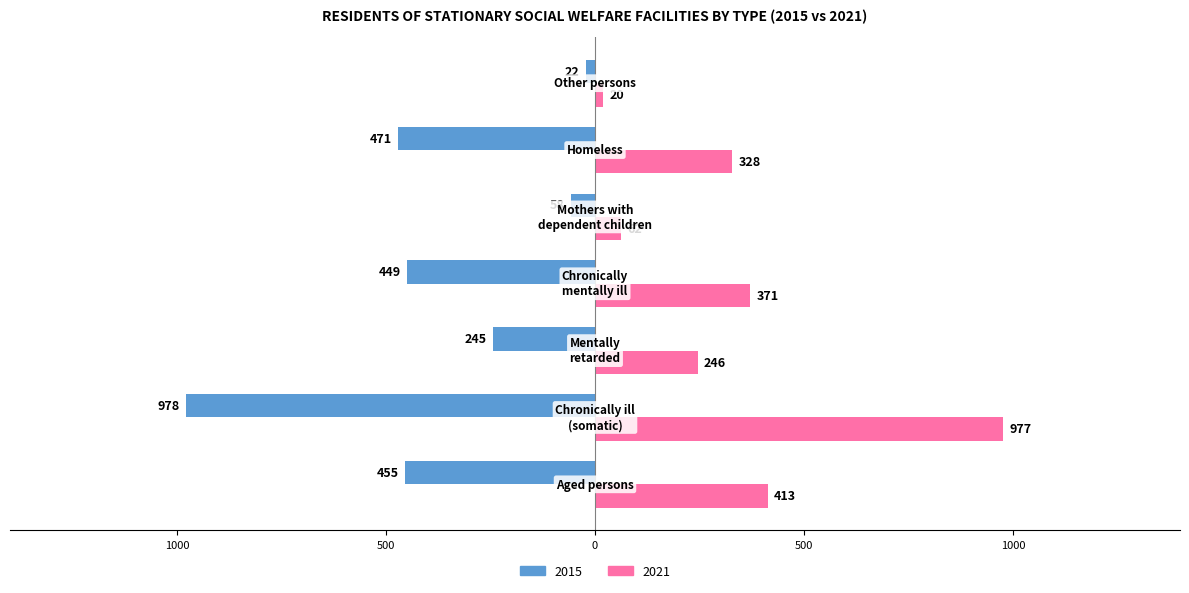

What are all the series names shown in the legend?

2015, 2021